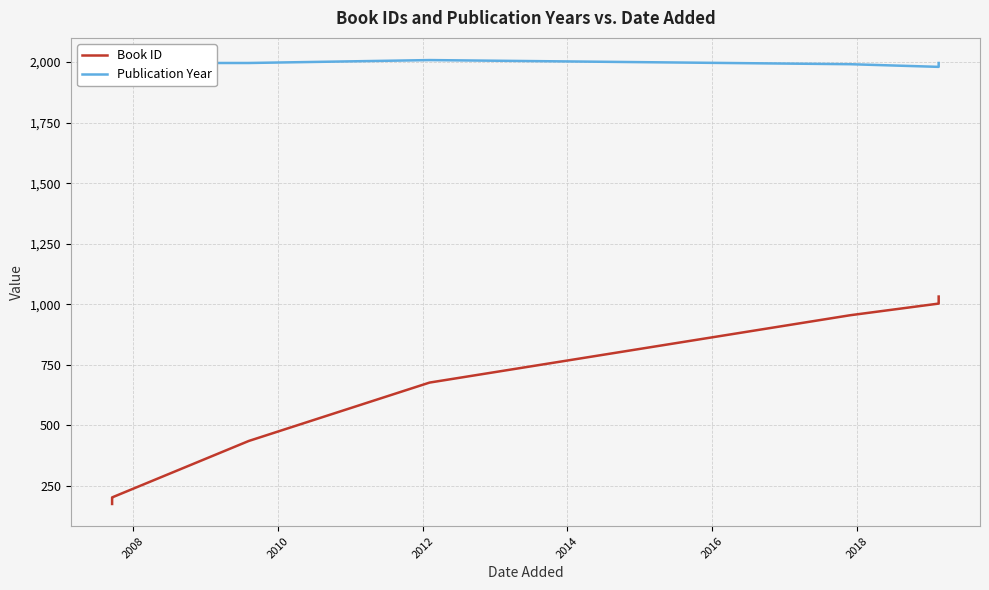

List the series in order of their overall mean, lowest first.

id, year